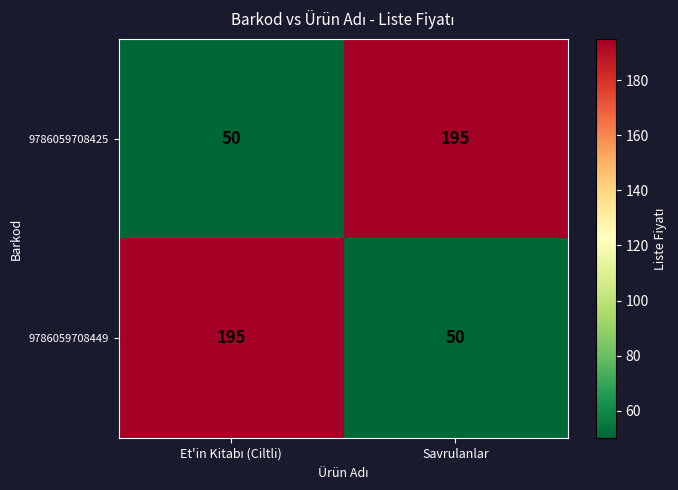

At how many categories does at least one series exceed 82?

2